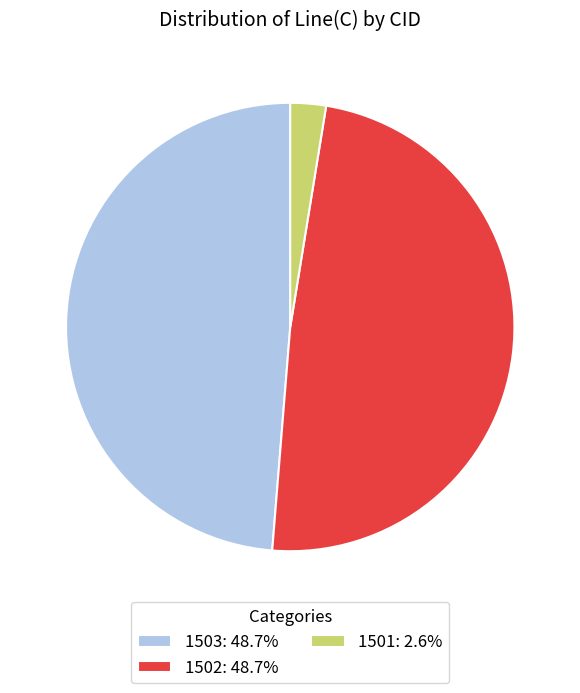

What is the smallest slice in the pie chart?

1501